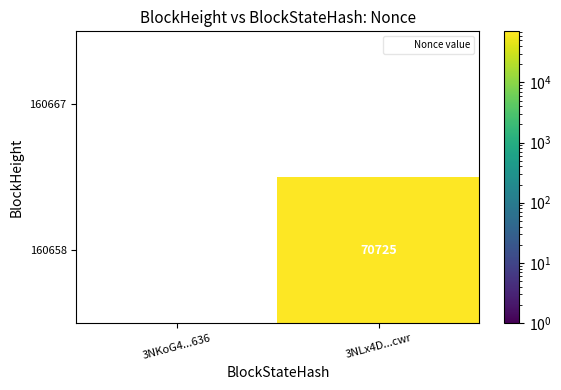

List the series in order of their peak value, highest first.

160667, 160658